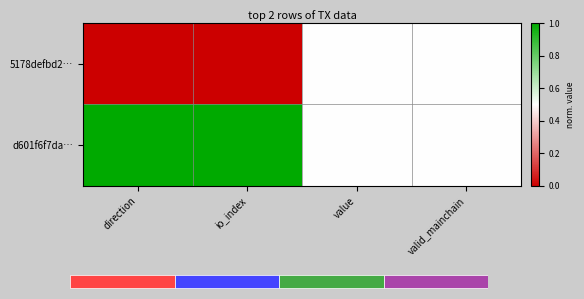

Which has a higher value, io_index or valid_mainchain?

valid_mainchain